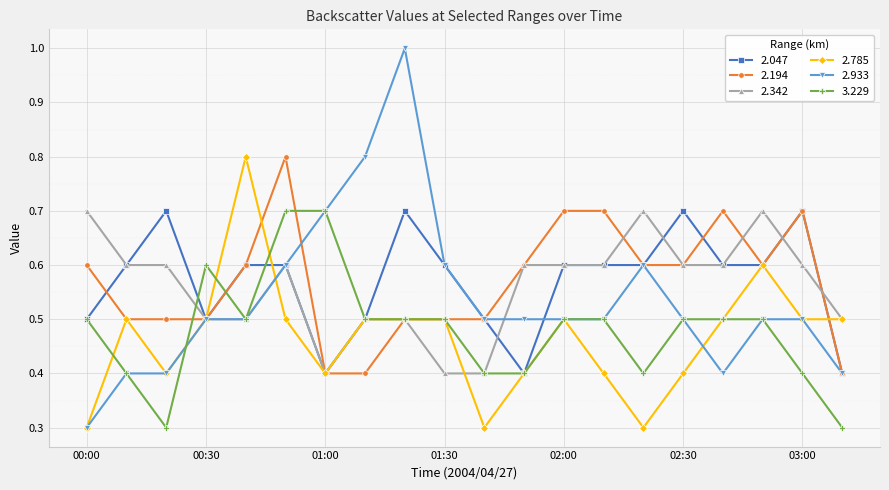

Which series has the largest range (max minus min)?

2.933